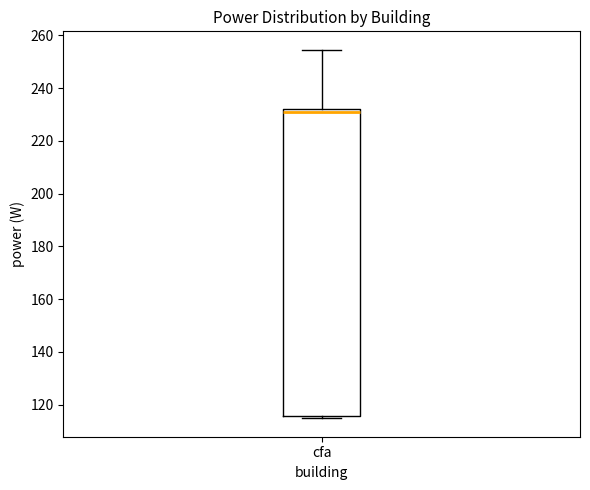

Read this box plot against the y-axis: the position of the median line, the range covered by the box, and the ends of both whiskers. The values are not printed on the chart, so give them approximately, as read against the axis.

median 232 (just below the box's upper edge), box 116 to 232, whiskers 114 to 254